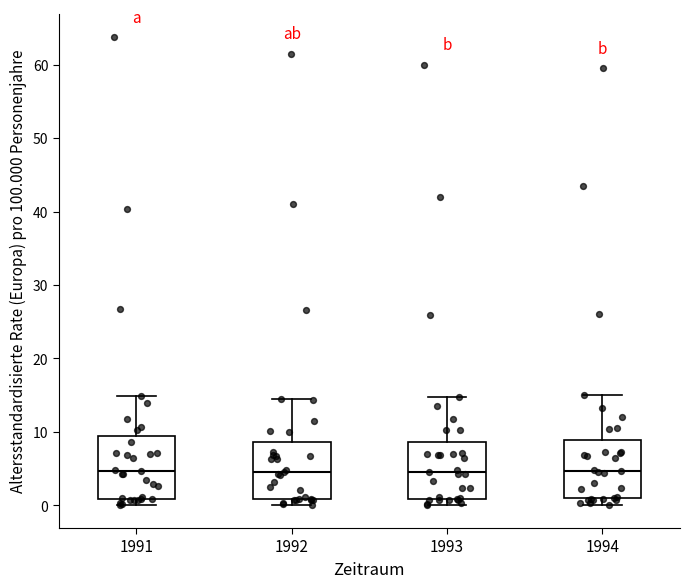

Where is the upper edge of the box at x = 1991 on the y-axis? The values are not printed on the chart, so give them approximately, as read against the axis.

9